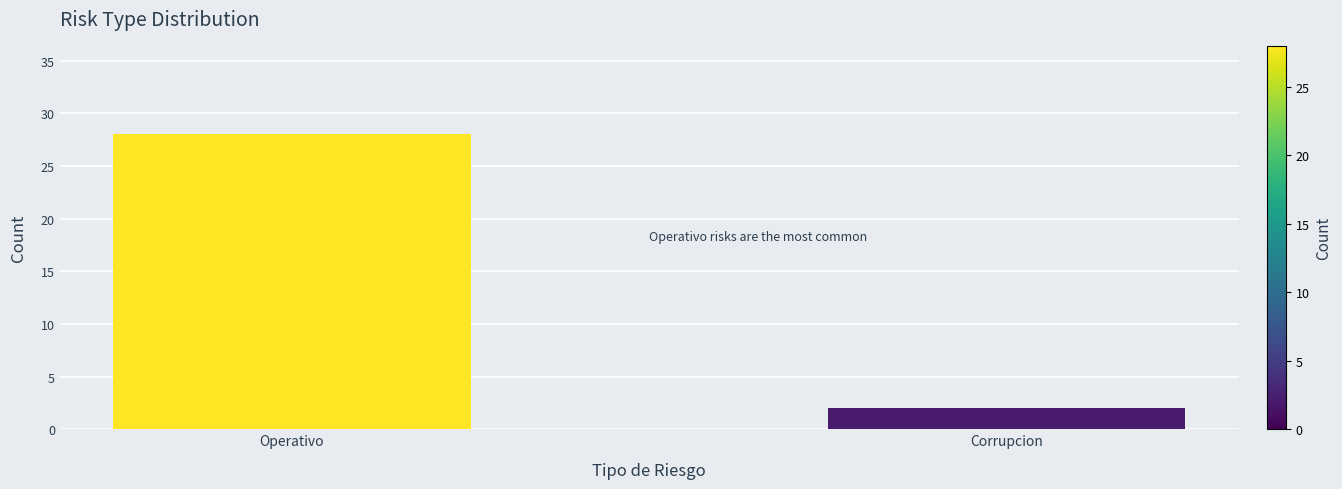

How many values are below 28?

1